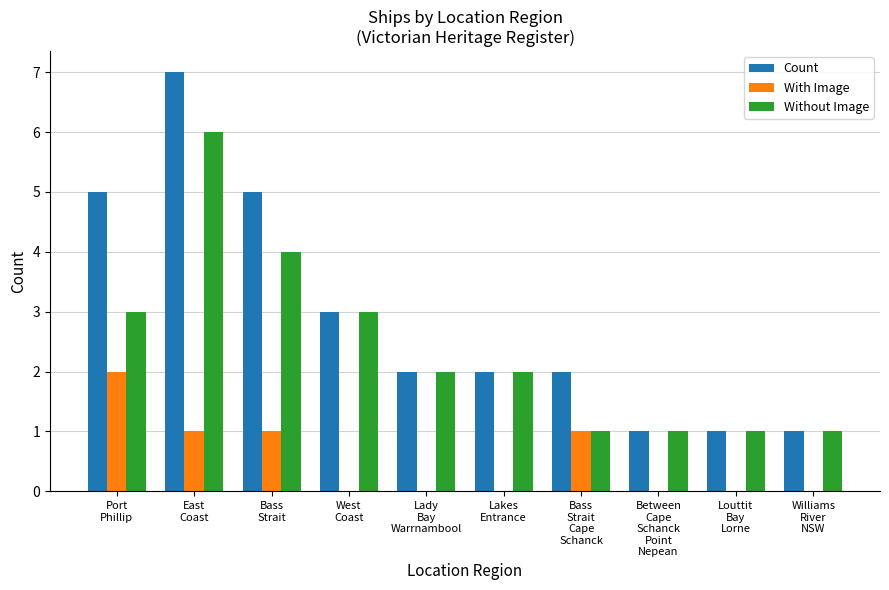

What is the sum of all With Image values?

5